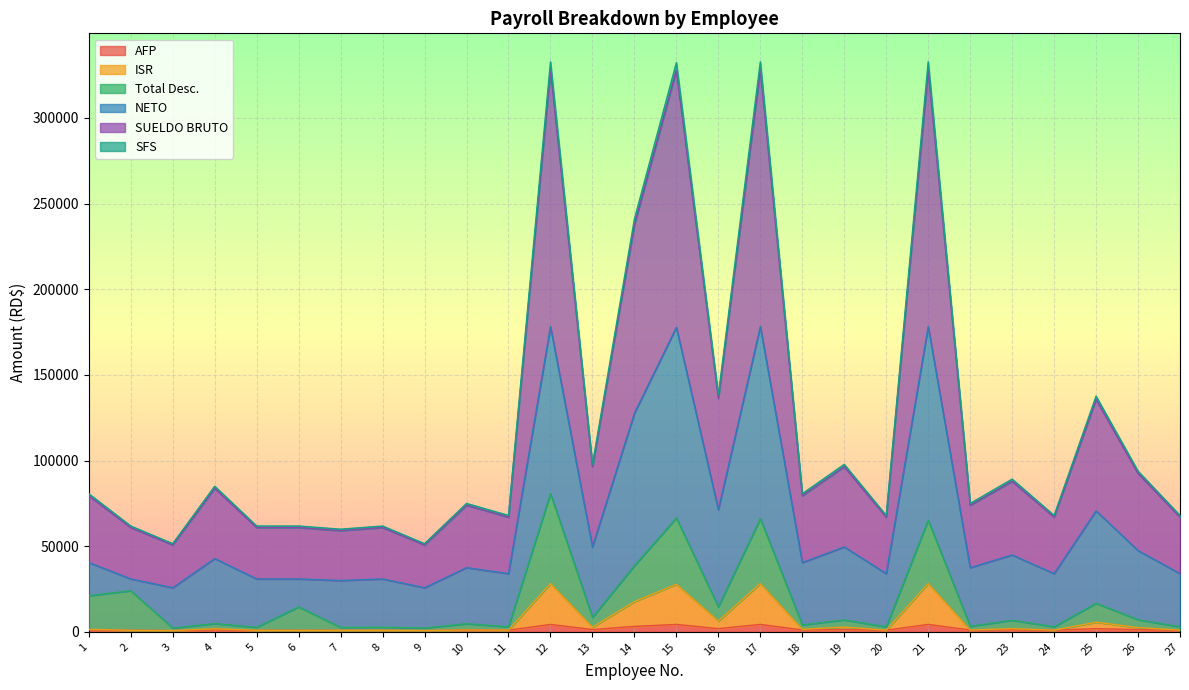

What are all the series names shown in the legend?

AFP, ISR, Total Desc., NETO, SUELDO BRUTO, SFS